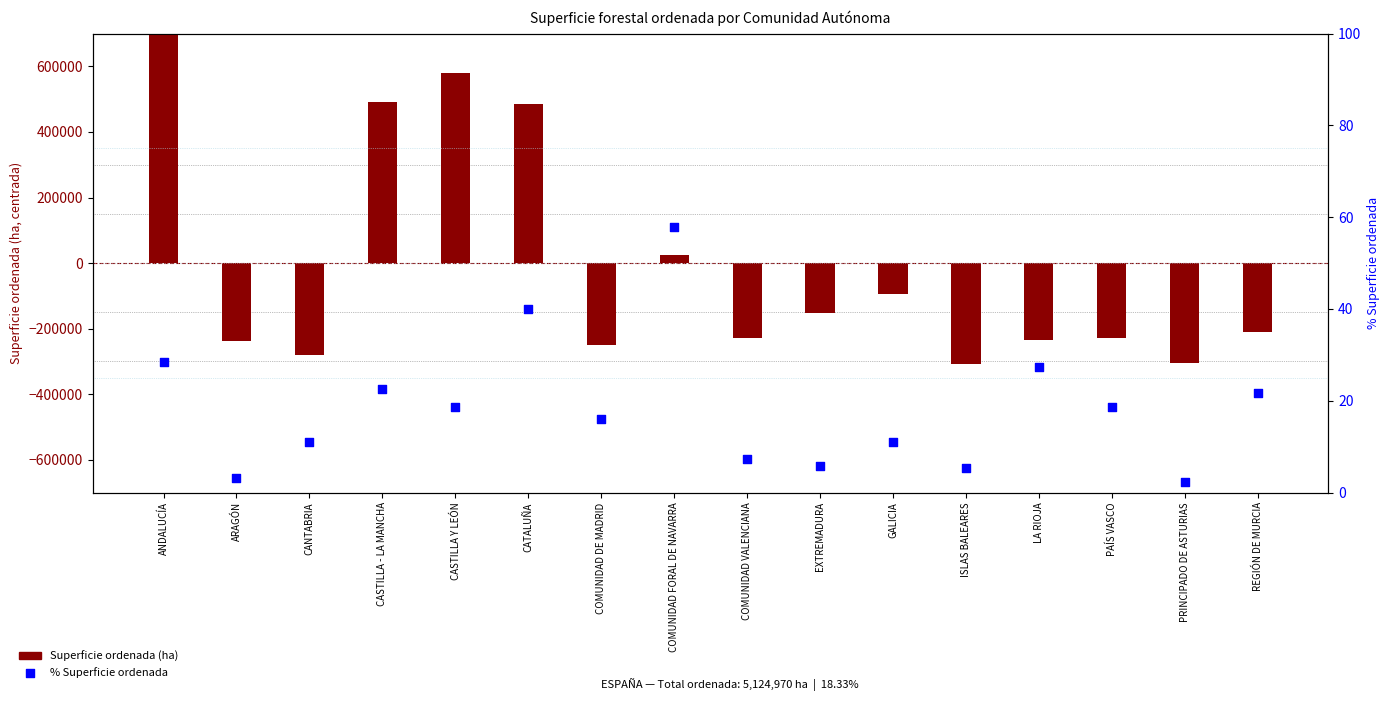

Which series has the widest spread of Y values?

Superficie ordenada (ha)